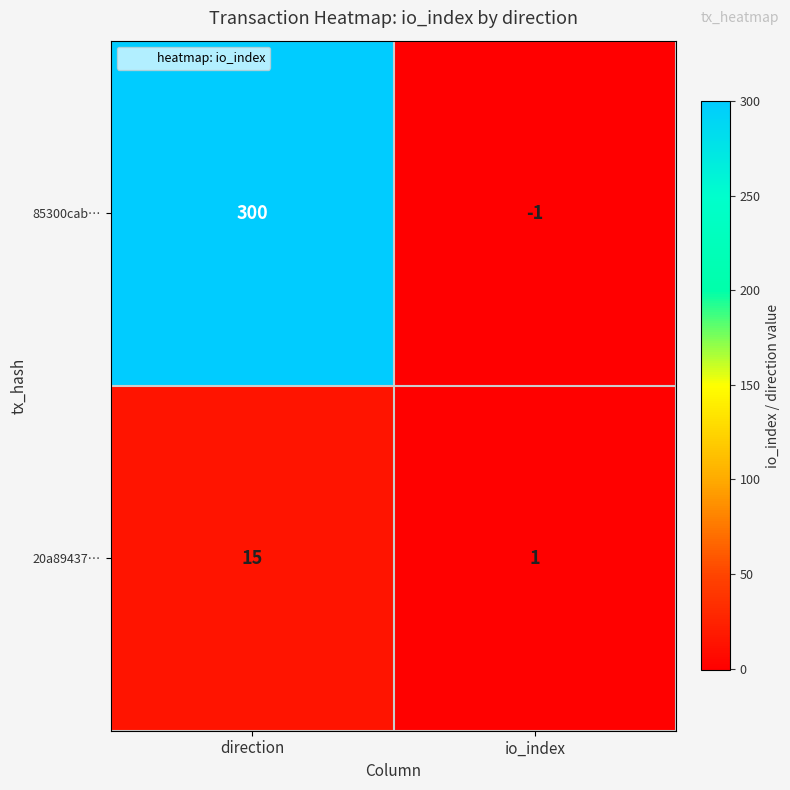

Where is 85300cab… nearest to the value 149?

io_index